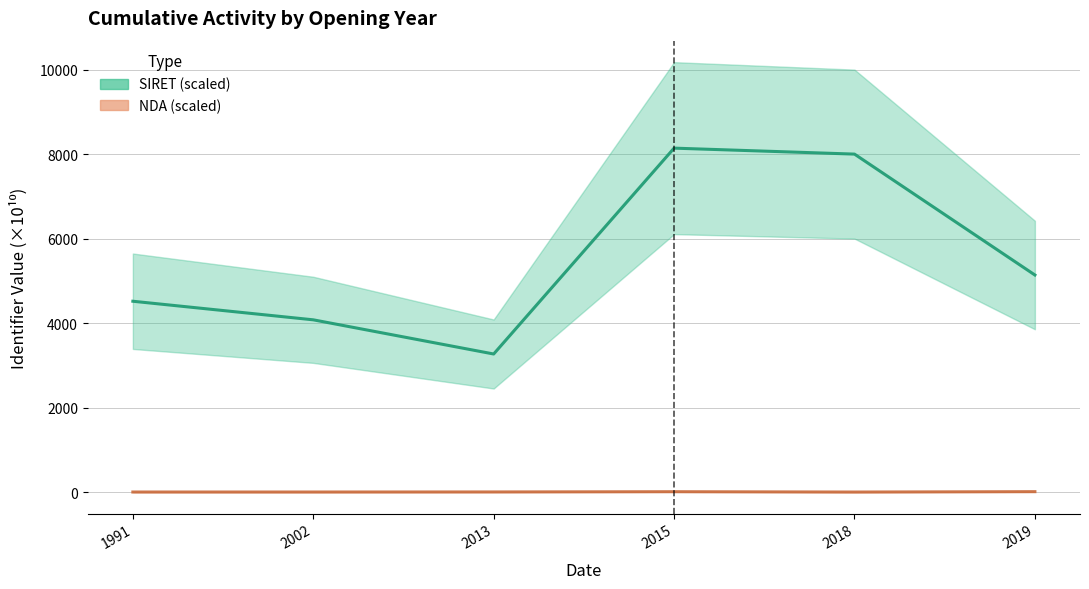

Between 1991 and 2019, which series saw the biggest shift?

SIRET (scaled)